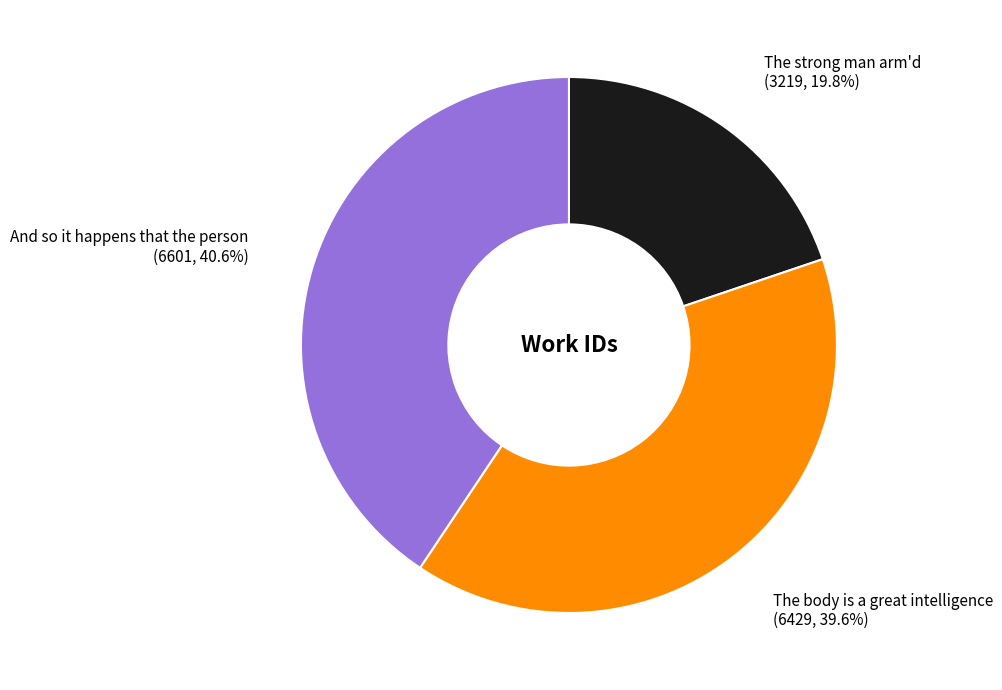

What percentage is the The body is a great intelligence slice, to the nearest percent?

40%